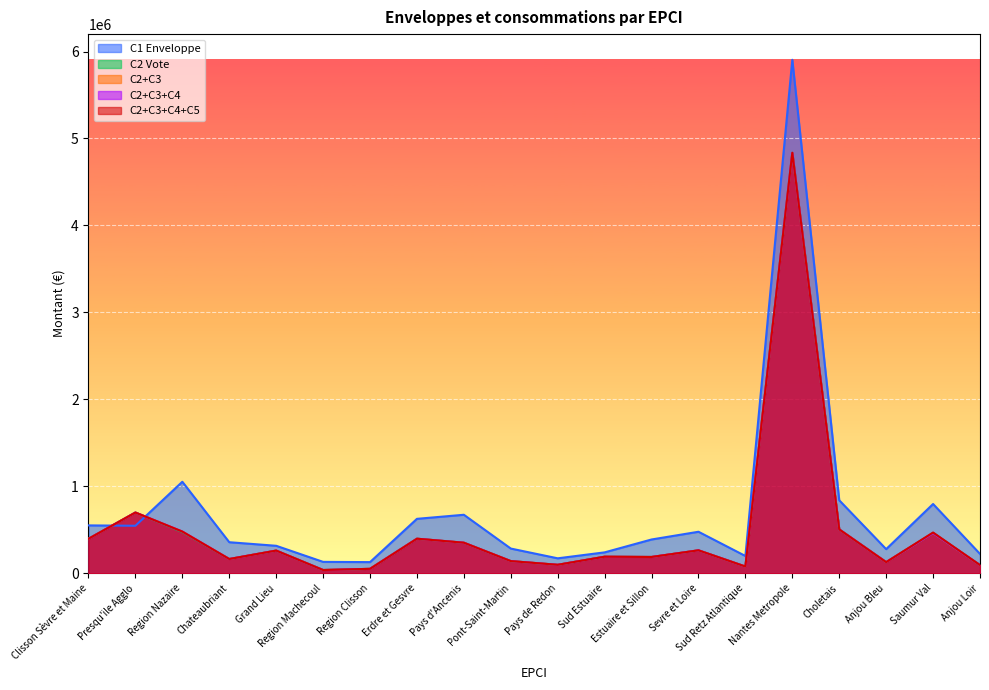

True or false: C2+C3 and C1 Enveloppe cross at least once.

True